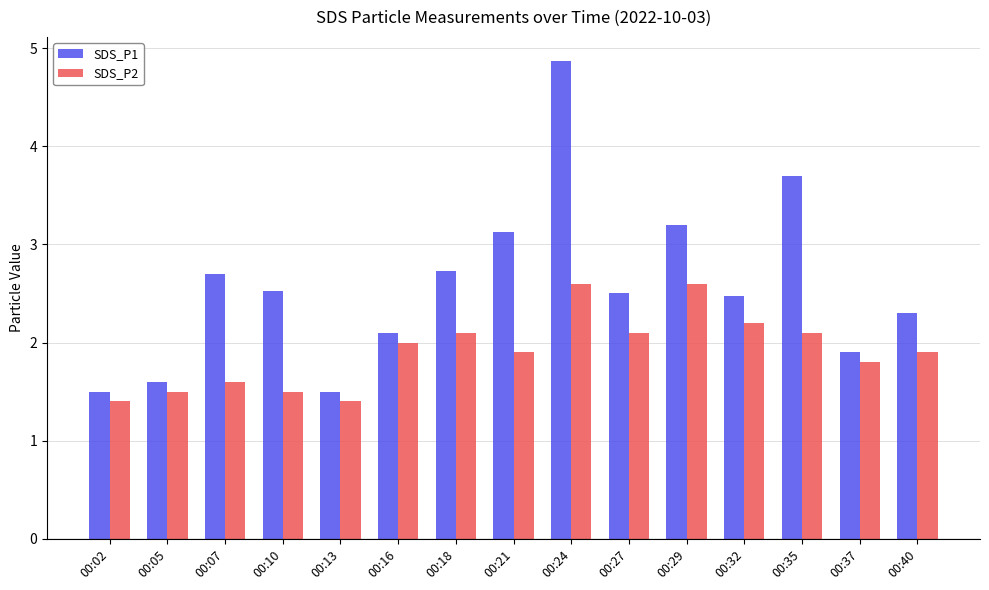

Which category has the highest value across all series?

00:24